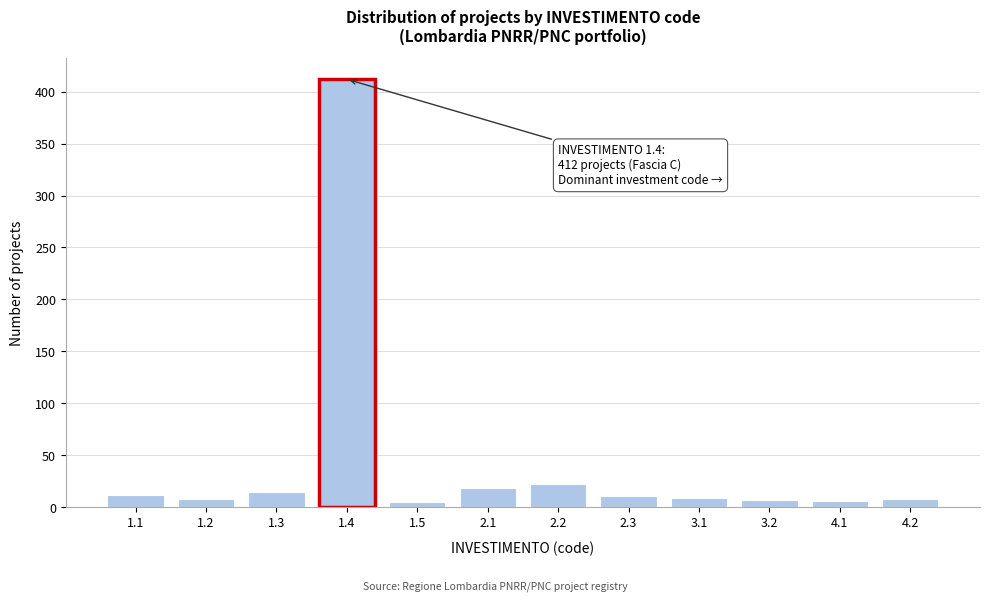

The value at 1.4 is 412. True or false?

True